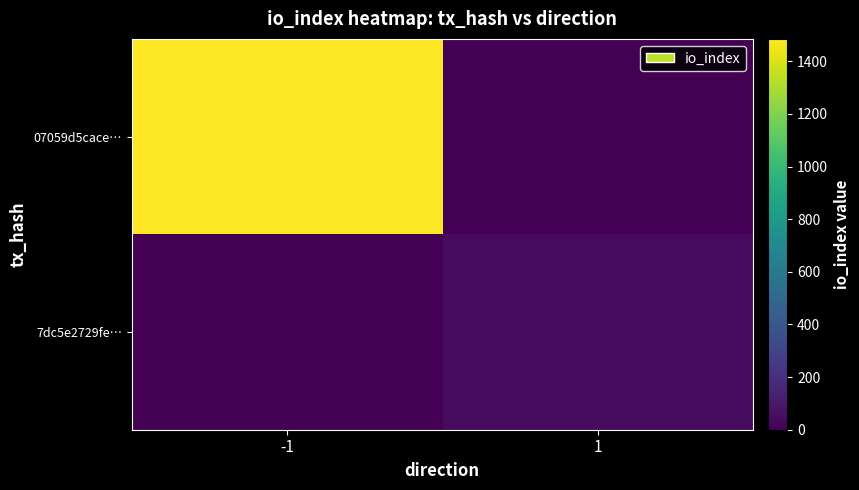

Which series changed the most between -1 and 1?

07059d5cace…